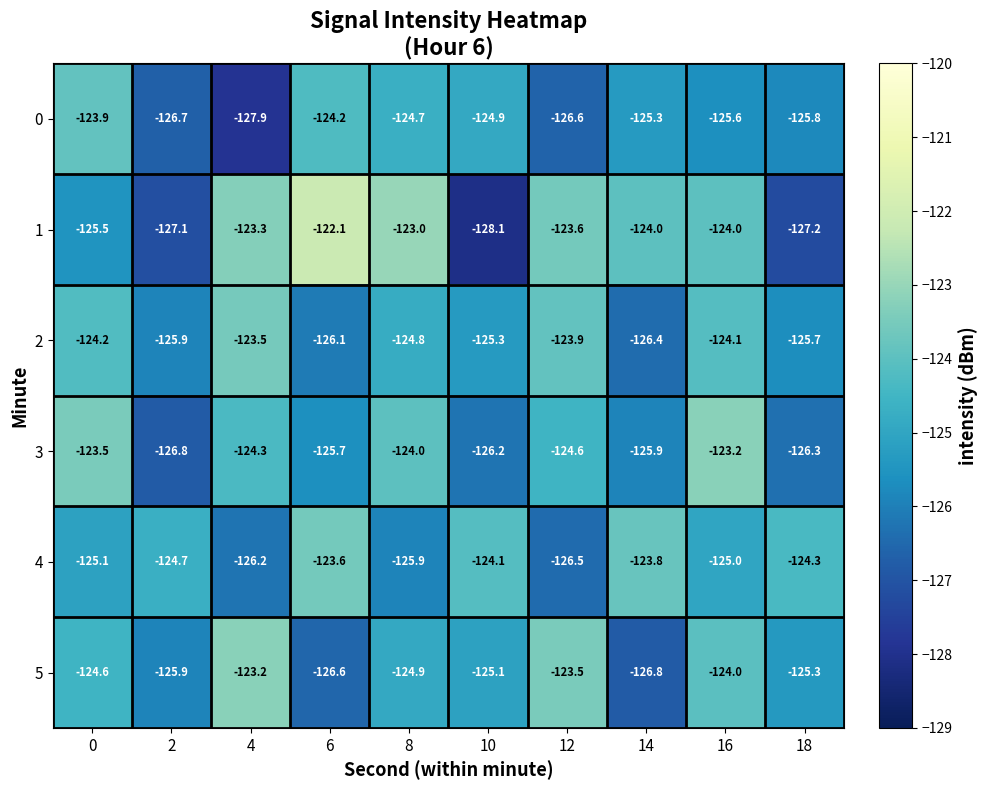

What value does the 4 series have at 6?

-123.6